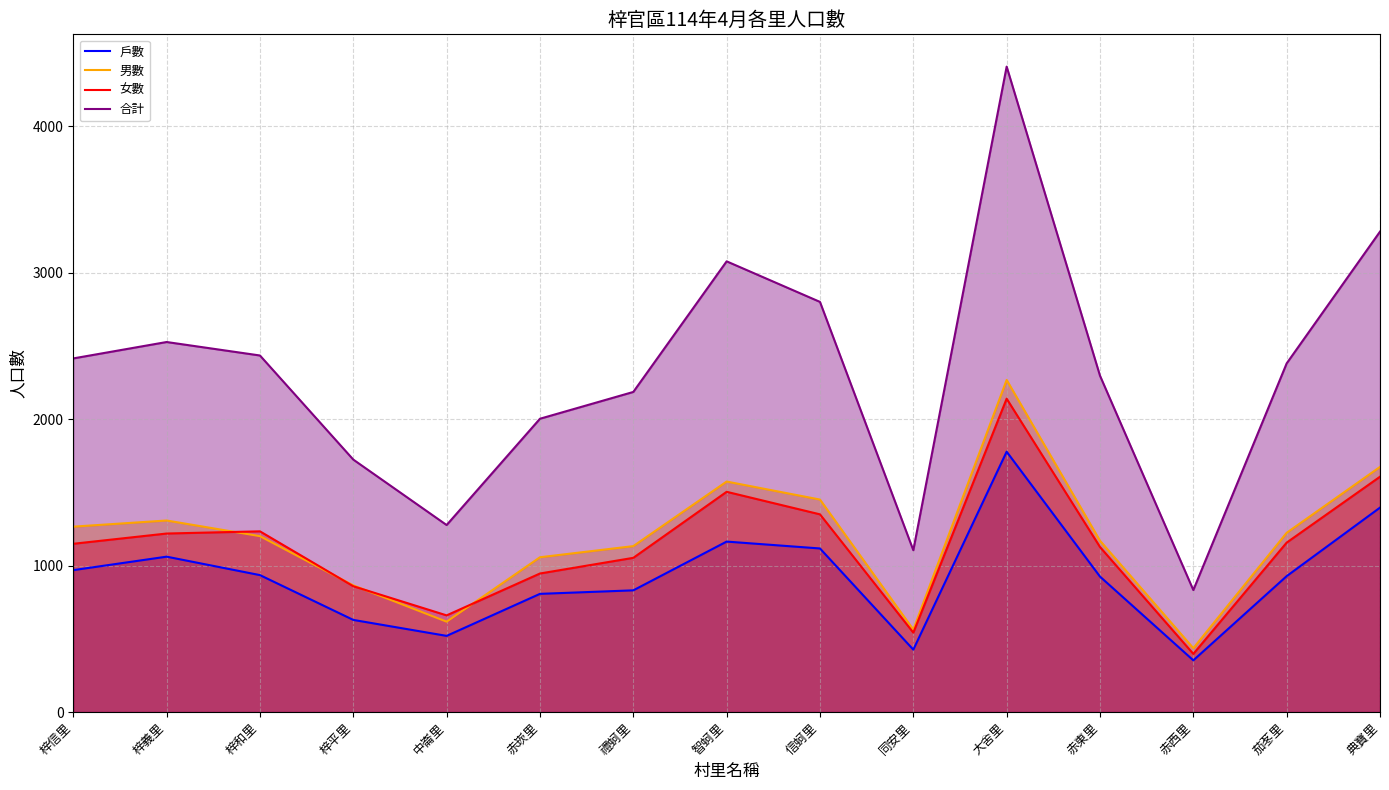

Reading right to left, transcribe all the data shown in this chart.

戶數: 典寶里=1396	茄苳里=928	赤西里=353	赤東里=925	大舍里=1778	同安里=426	信蚵里=1117	智蚵里=1164	禮蚵里=831	赤崁里=807	中崙里=520	梓平里=629	梓和里=935	梓義里=1061	梓信里=969
男數: 典寶里=1674	茄苳里=1224	赤西里=436	赤東里=1170	大舍里=2268	同安里=563	信蚵里=1451	智蚵里=1574	禮蚵里=1133	赤崁里=1057	中崙里=617	梓平里=865	梓和里=1201	梓義里=1308	梓信里=1266
女數: 典寶里=1607	茄苳里=1157	赤西里=397	赤東里=1127	大舍里=2140	同安里=542	信蚵里=1350	智蚵里=1504	禮蚵里=1053	赤崁里=946	中崙里=660	梓平里=859	梓和里=1234	梓義里=1219	梓信里=1149
合計: 典寶里=3281	茄苳里=2381	赤西里=833	赤東里=2297	大舍里=4408	同安里=1105	信蚵里=2801	智蚵里=3078	禮蚵里=2186	赤崁里=2003	中崙里=1277	梓平里=1724	梓和里=2435	梓義里=2527	梓信里=2415